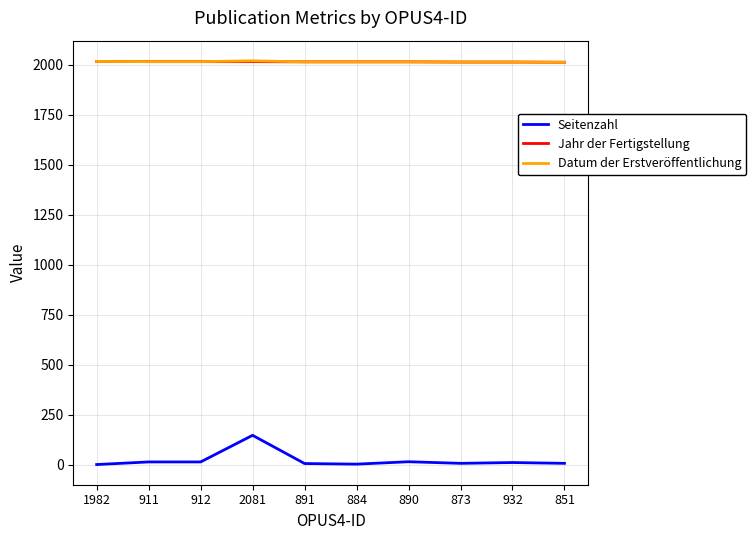

What are all the series names shown in the legend?

Seitenzahl, Jahr der Fertigstellung, Datum der Erstveröffentlichung